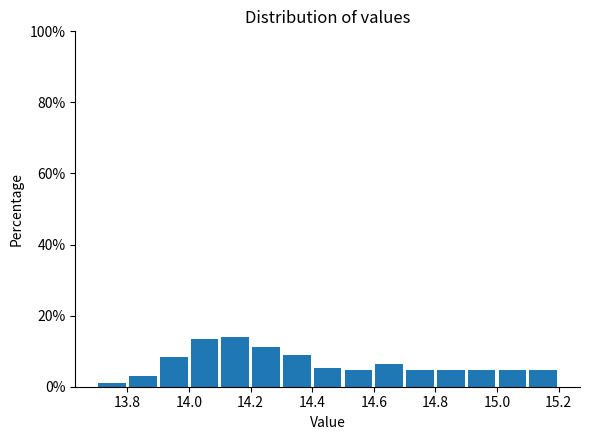

Reading left to right, transcribe this chart: for each bar, give the range it covers on the x-axis and its height. The values are not printed on the chart, so give them approximately, as read against the axis.

13.7 to 13.8: under 2
13.8 to 13.9: 2
13.9 to 14.0: 8
14.0 to 14.1: 14
14.1 to 14.2: 14
14.2 to 14.3: 12
14.3 to 14.4: 8
14.4 to 14.5: 6
14.5 to 14.6: 4
14.6 to 14.7: 6
14.7 to 14.8: 4
14.8 to 14.9: 4
14.9 to 15.0: 4
15.0 to 15.1: 4
15.1 to 15.2: 4